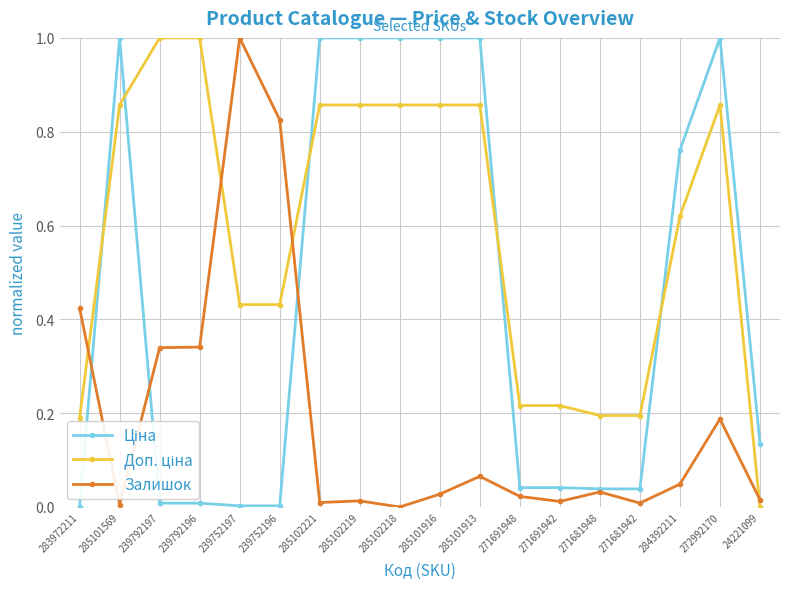

What is the spread (max minus min) of values at 285102218?

1.0